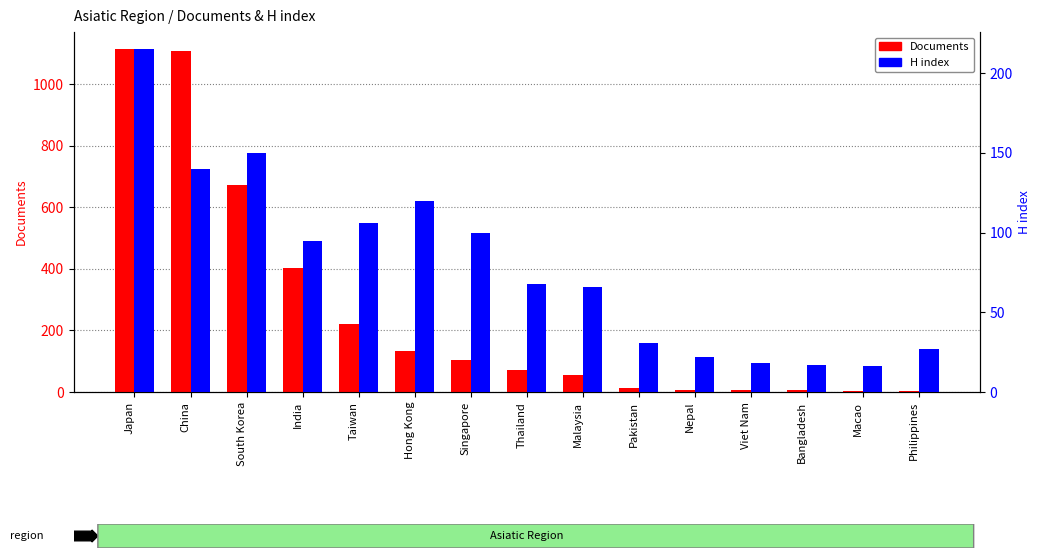

What is the label of the 9th bar from the left?

Malaysia